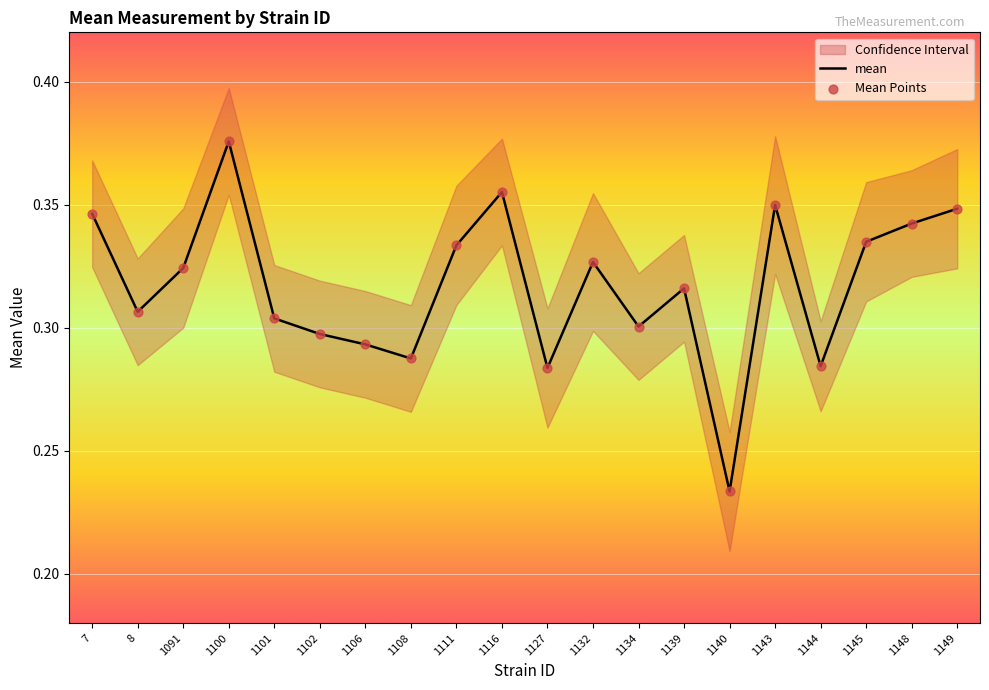

Which series has the largest total across all categories?

mean